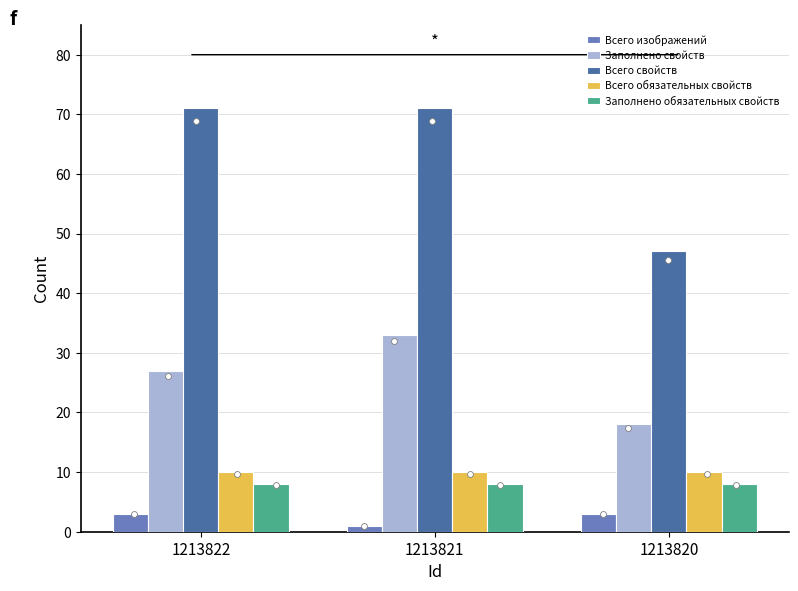

What is the total value across all series at 1213822?

119